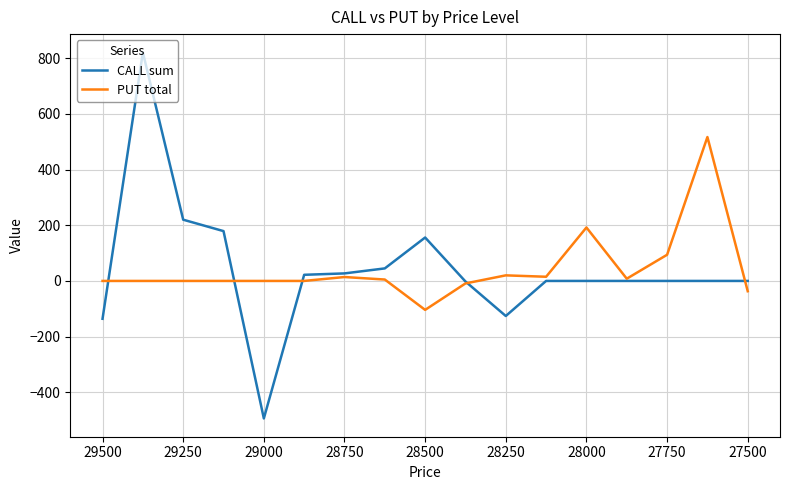

What is the maximum value for PUT total?

517